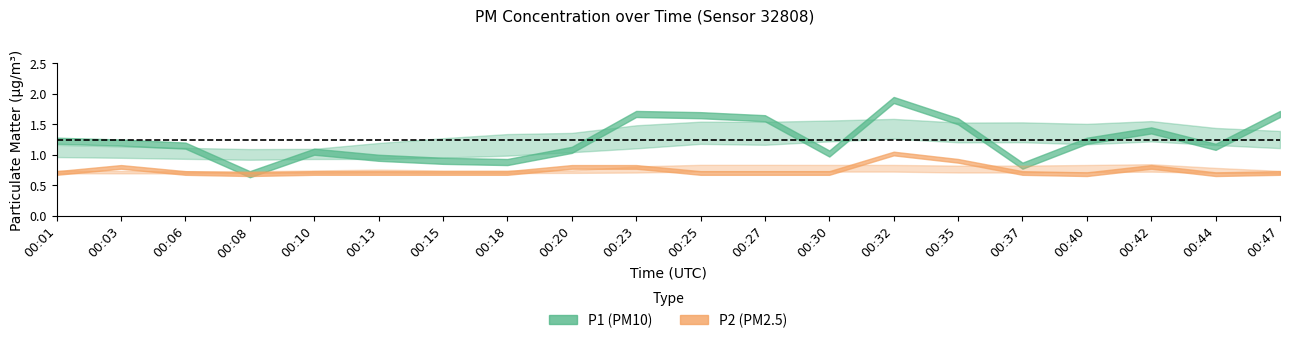

Is it true that P1 equals 0.4 at 00:37?

False